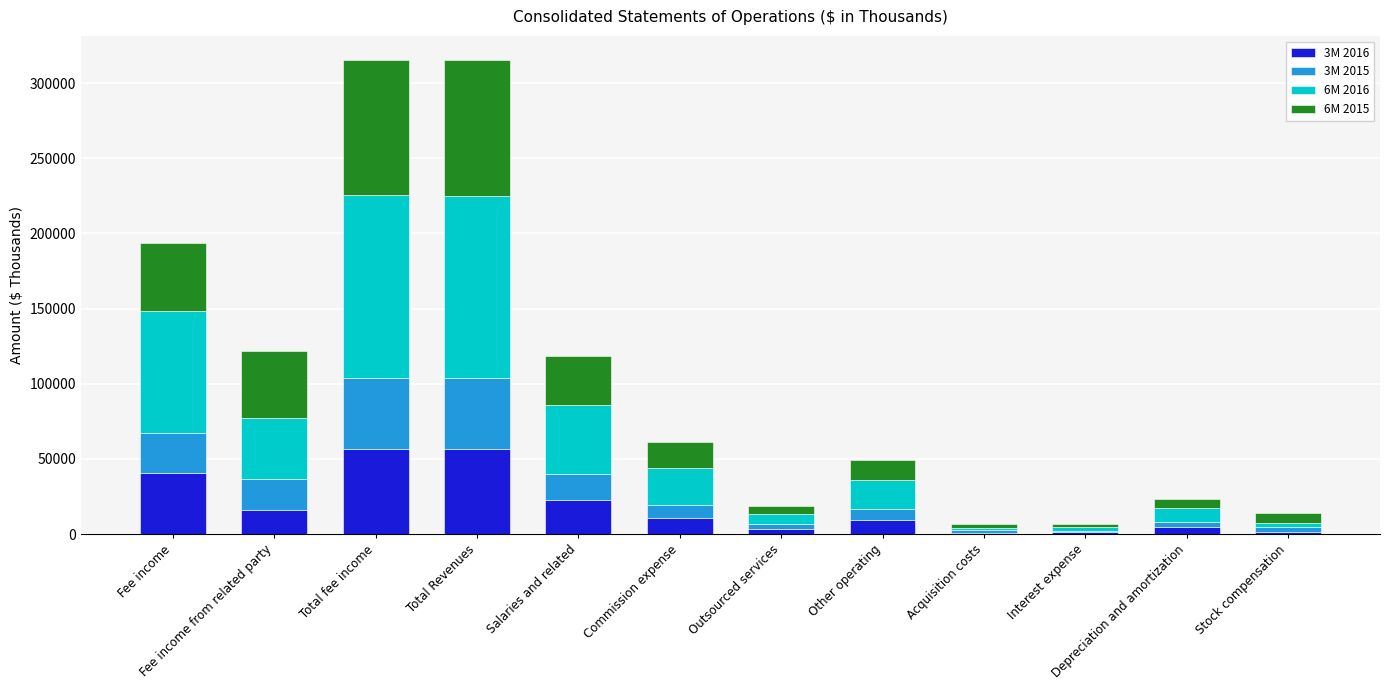

Is it true that 3M 2016 equals 65210 at Fee income?

False